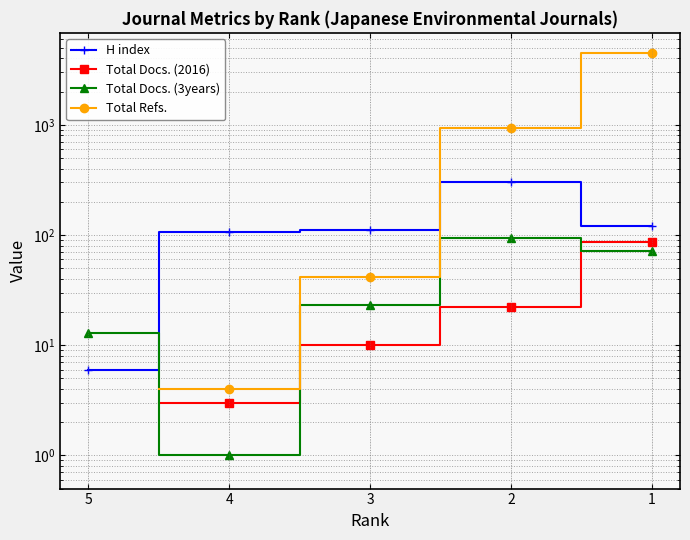

True or false: H index has a value of 106.0 at 4.

True